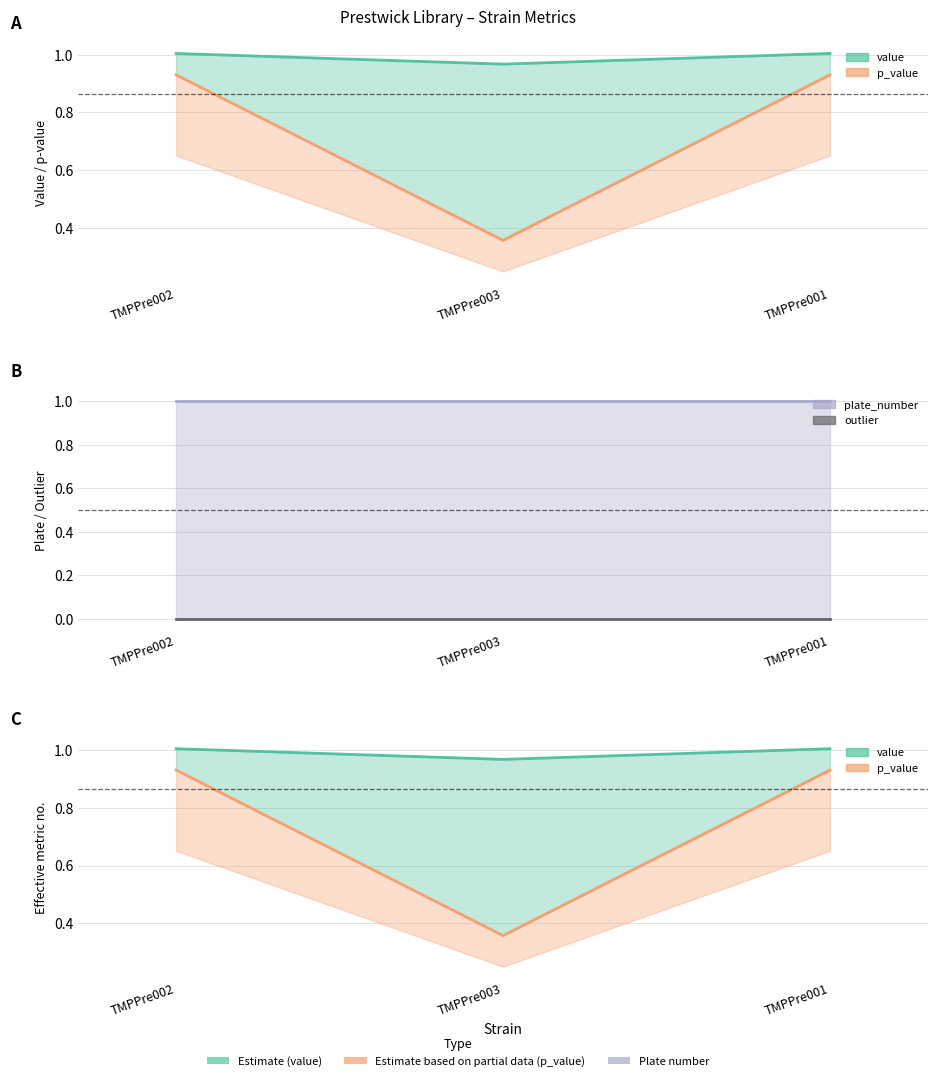

List the series in order of their peak value, lowest first.

outlier, p_value, plate_number, value